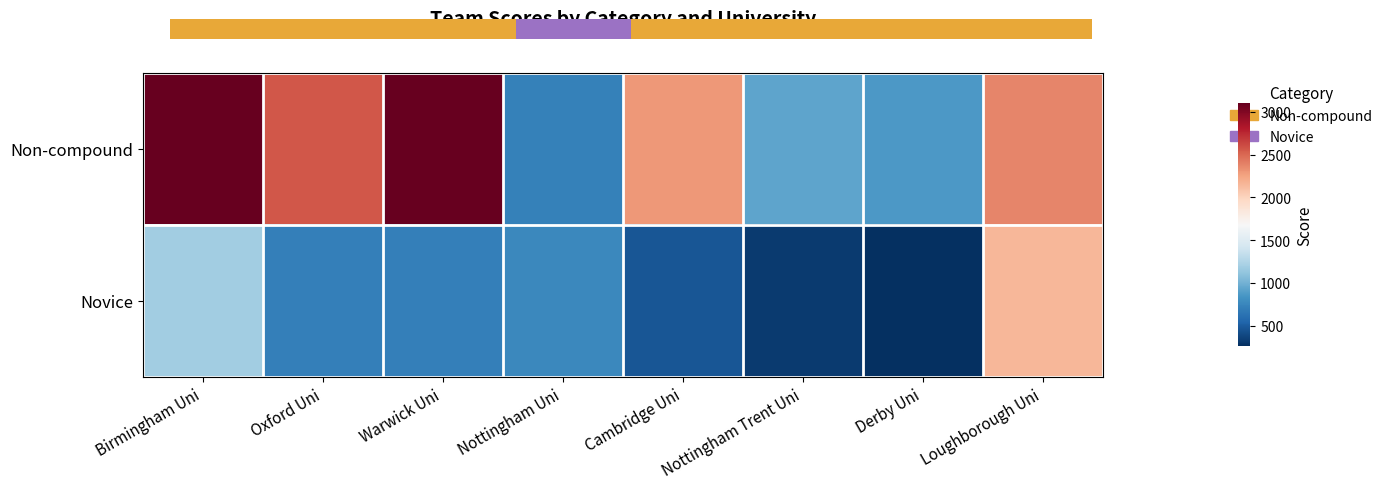

Which has a higher value, Loughborough Uni or Oxford Uni?

Oxford Uni